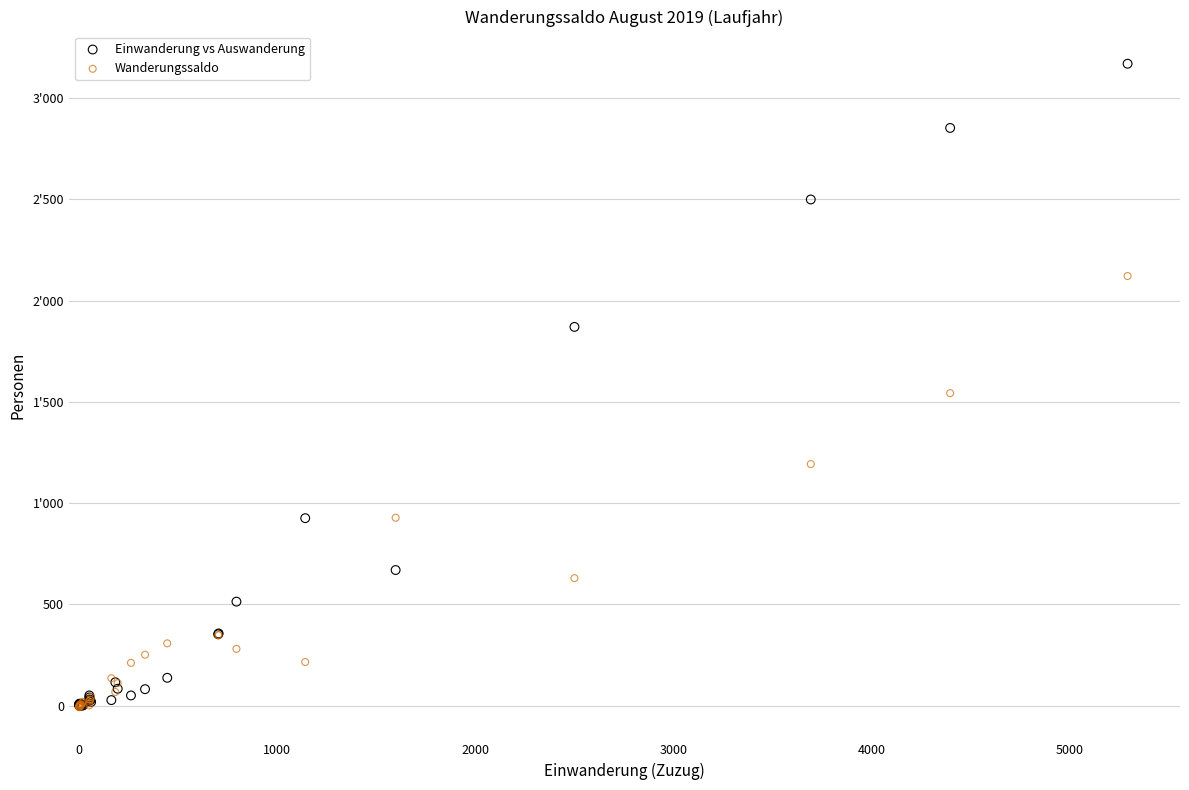

Which series contains the highest Y value?

Einwanderung vs Auswanderung